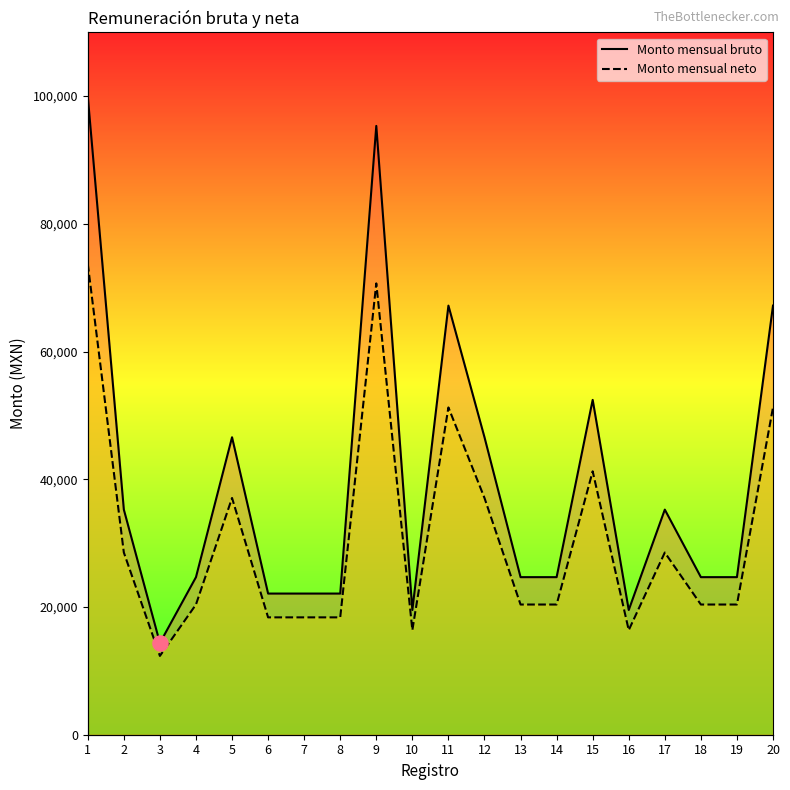

What are all the series names shown in the legend?

Monto mensual bruto, Monto mensual neto